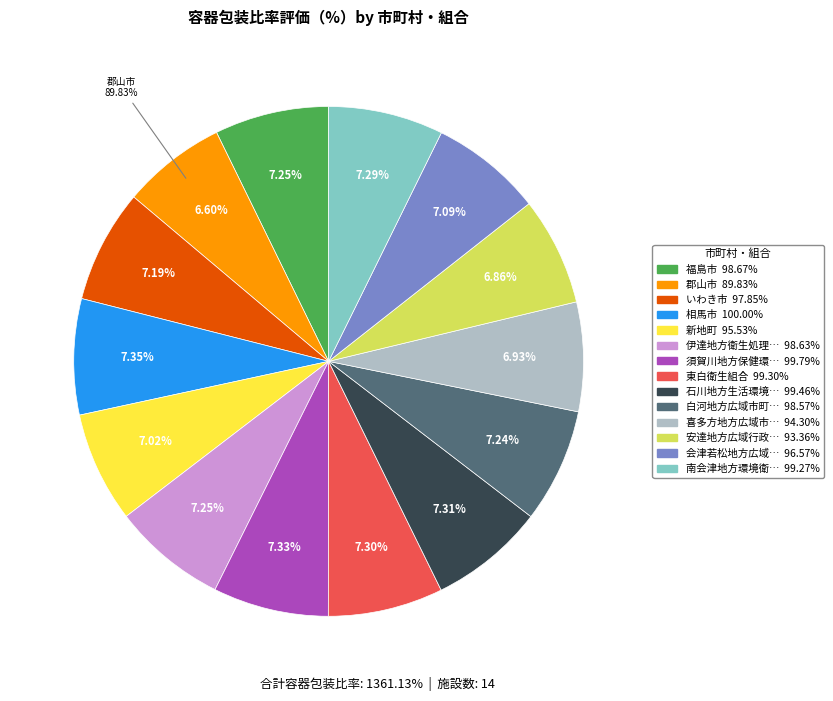

Does any single category account for the majority?

No